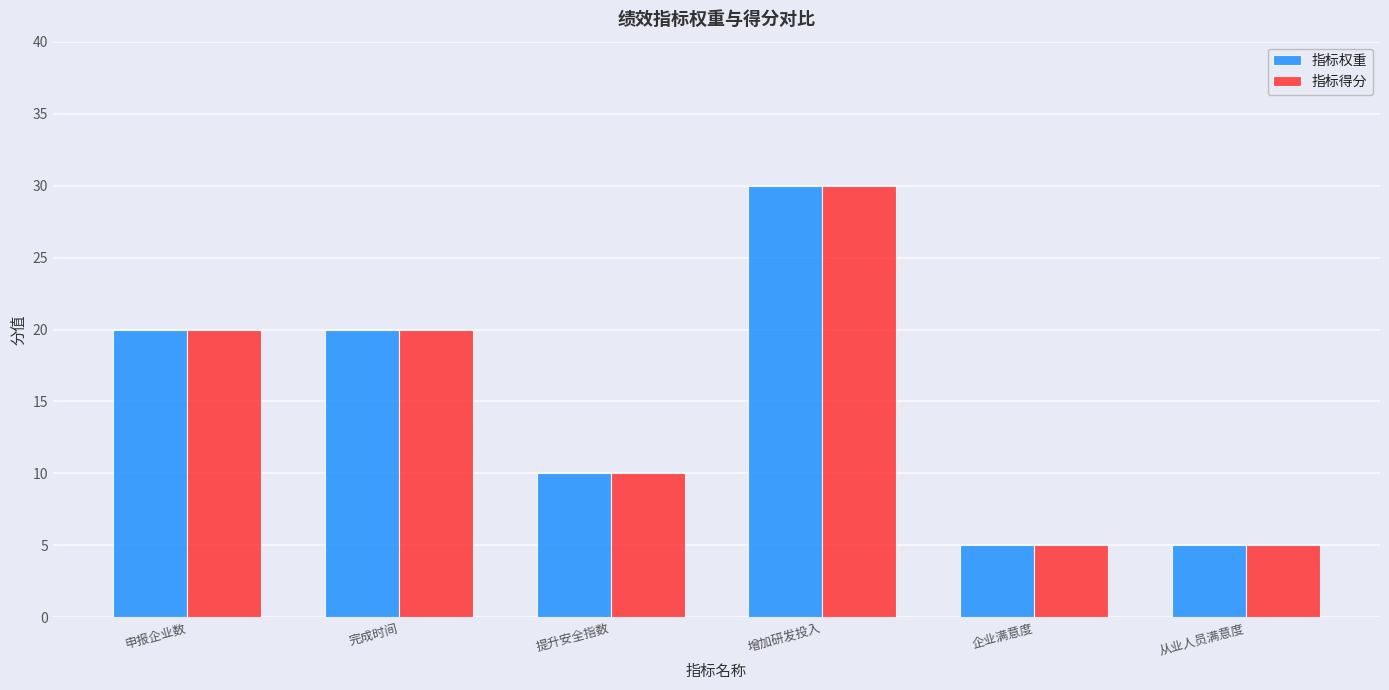

The value of 指标权重 at 从业人员满意度 is 5. True or false?

True